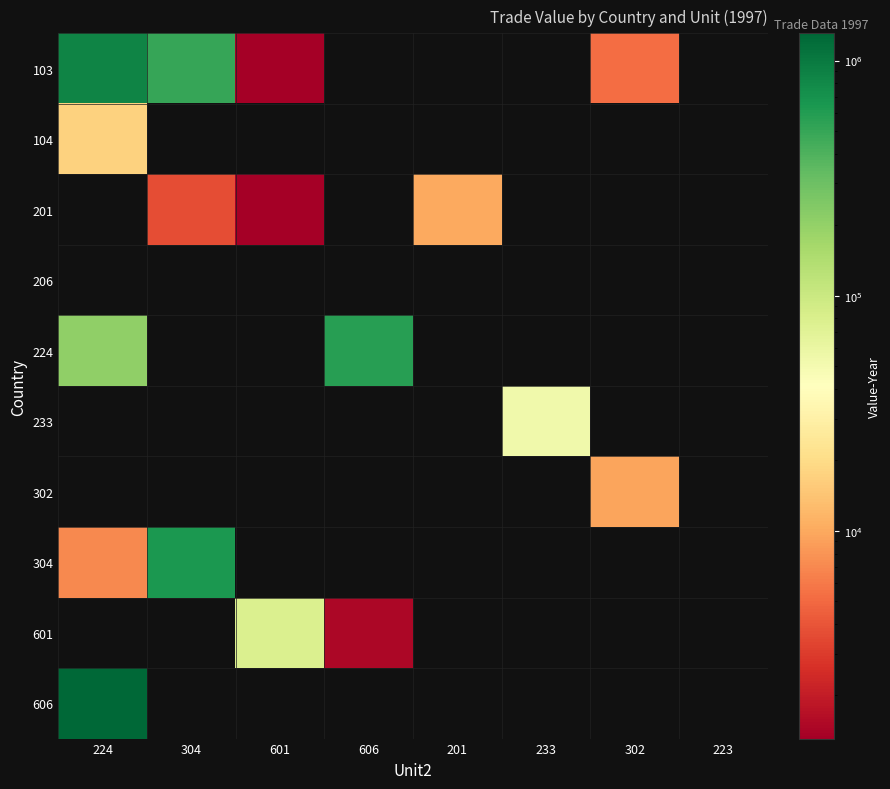

Reading left to right, transcribe all the data shown in this chart.

103: 224=853895	304=501583	601=222	606=0	201=0	233=0	302=5268	223=0
104: 224=17170	304=0	601=0	606=0	201=0	233=0	302=0	223=0
201: 224=0	304=3720	601=222	606=0	201=9946	233=0	302=0	223=0
206: 224=0	304=0	601=0	606=0	201=0	233=0	302=0	223=0
224: 224=205127	304=0	601=0	606=577755	201=0	233=0	302=0	223=0
233: 224=0	304=0	601=0	606=0	201=0	233=53539	302=0	223=0
302: 224=0	304=0	601=0	606=0	201=0	233=0	302=9580	223=0
304: 224=7090	304=630142	601=0	606=0	201=0	233=0	302=0	223=0
601: 224=0	304=0	601=78097	606=1469	201=0	233=0	302=0	223=0
606: 224=1305577	304=0	601=0	606=0	201=0	233=0	302=0	223=0